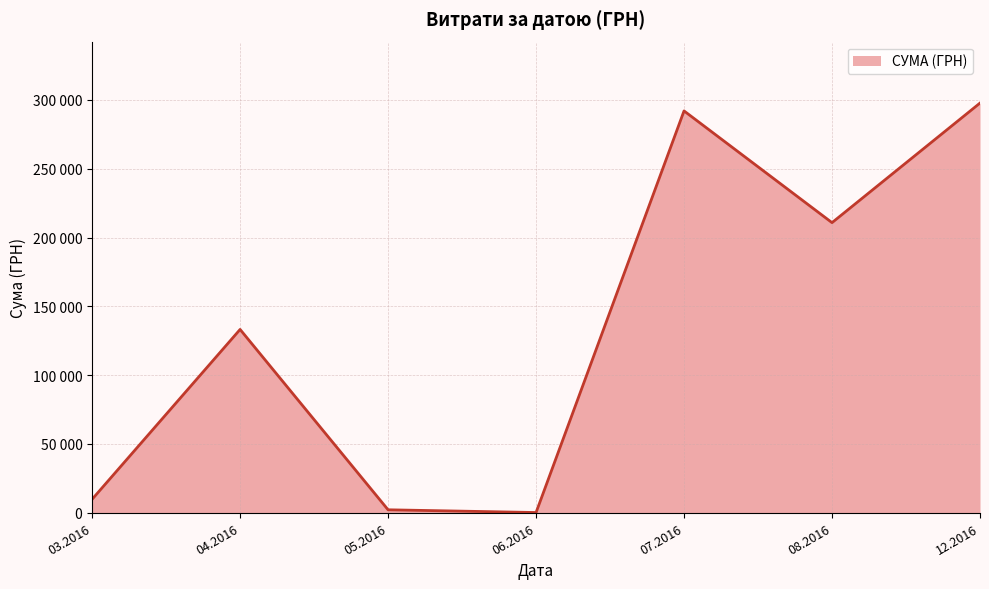

Is this an area chart (filled region under the line)?

Yes